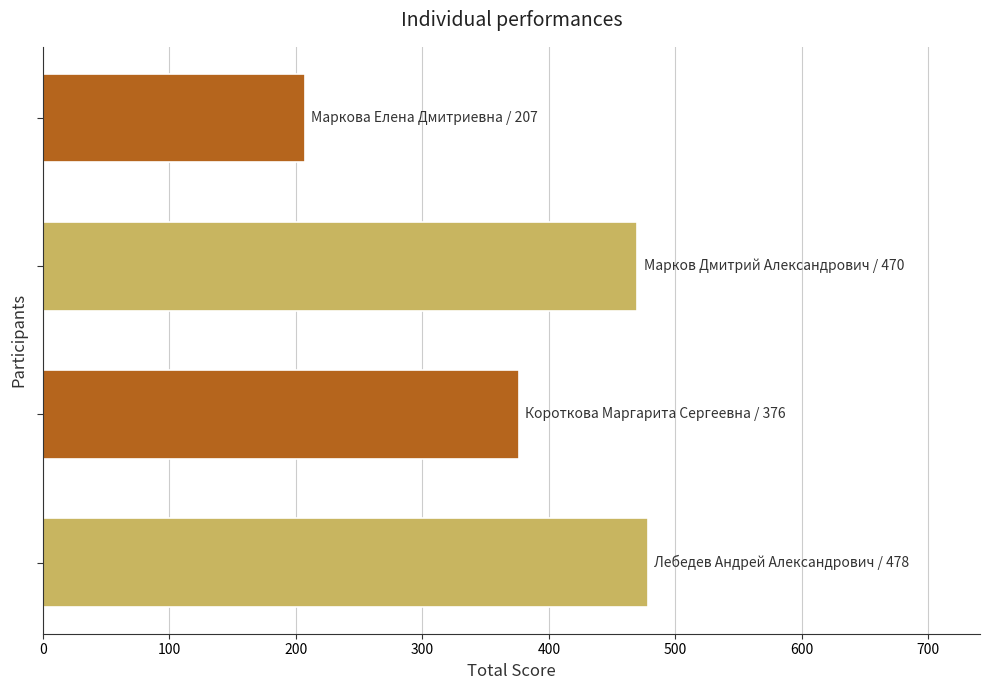

What is the minimum value shown in the chart?

207